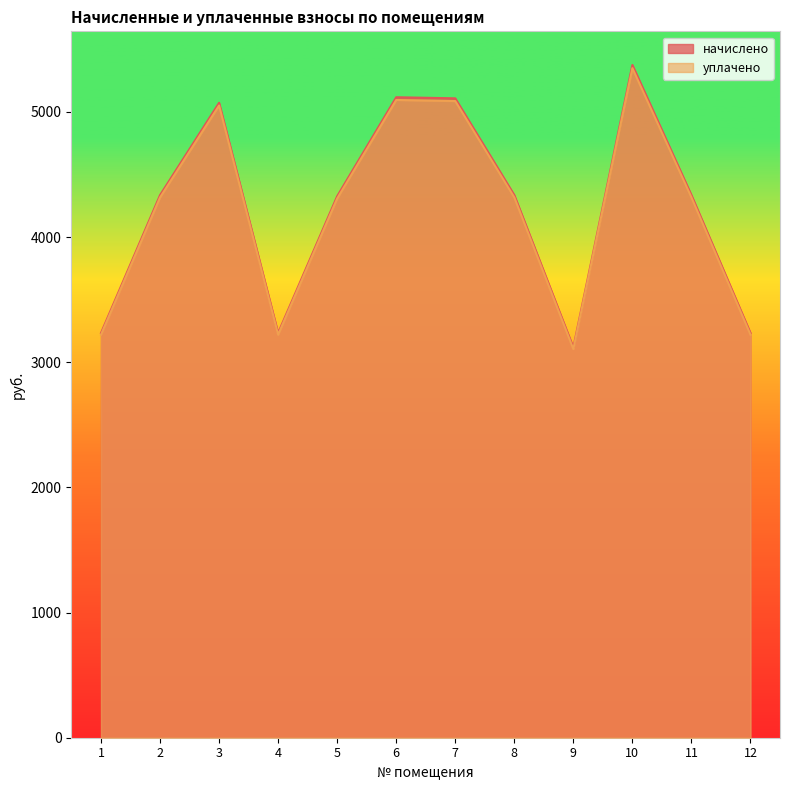

At which label does уплачено first exceed 4316?

2